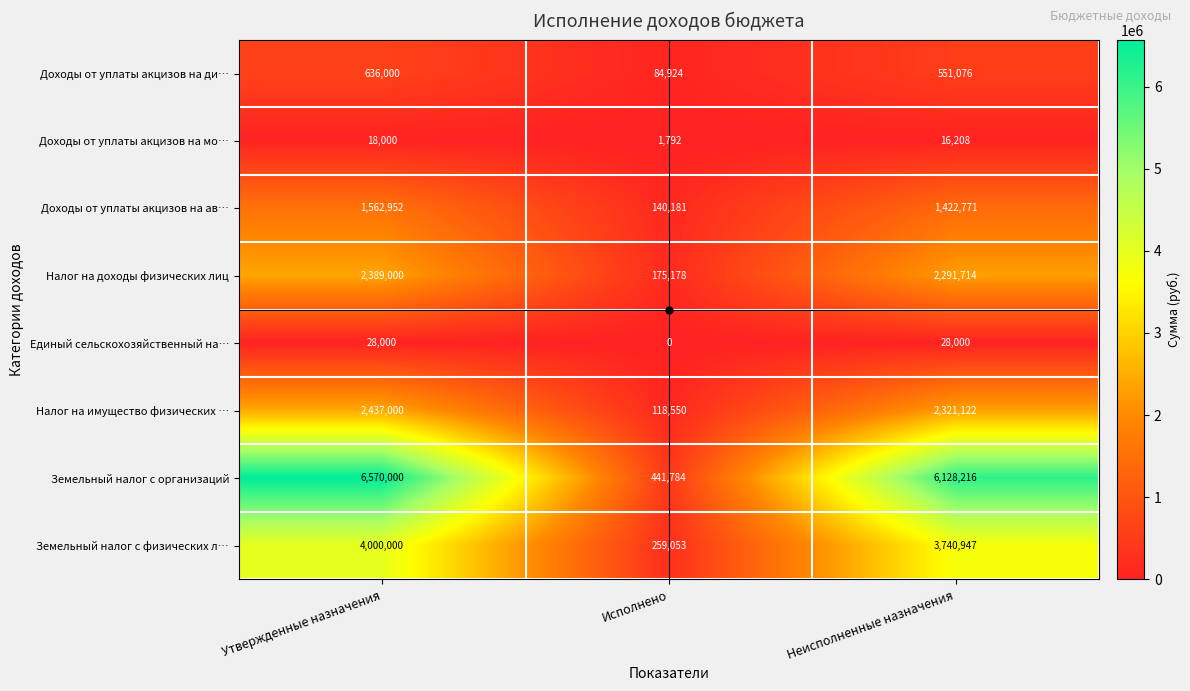

Rank the series by their maximum value, from lowest to highest.

Доходы от уплаты акцизов на мо…, Единый сельскохозяйственный на…, Доходы от уплаты акцизов на ди…, Доходы от уплаты акцизов на ав…, Налог на доходы физических лиц, Налог на имущество физических …, Земельный налог с физических л…, Земельный налог с организаций